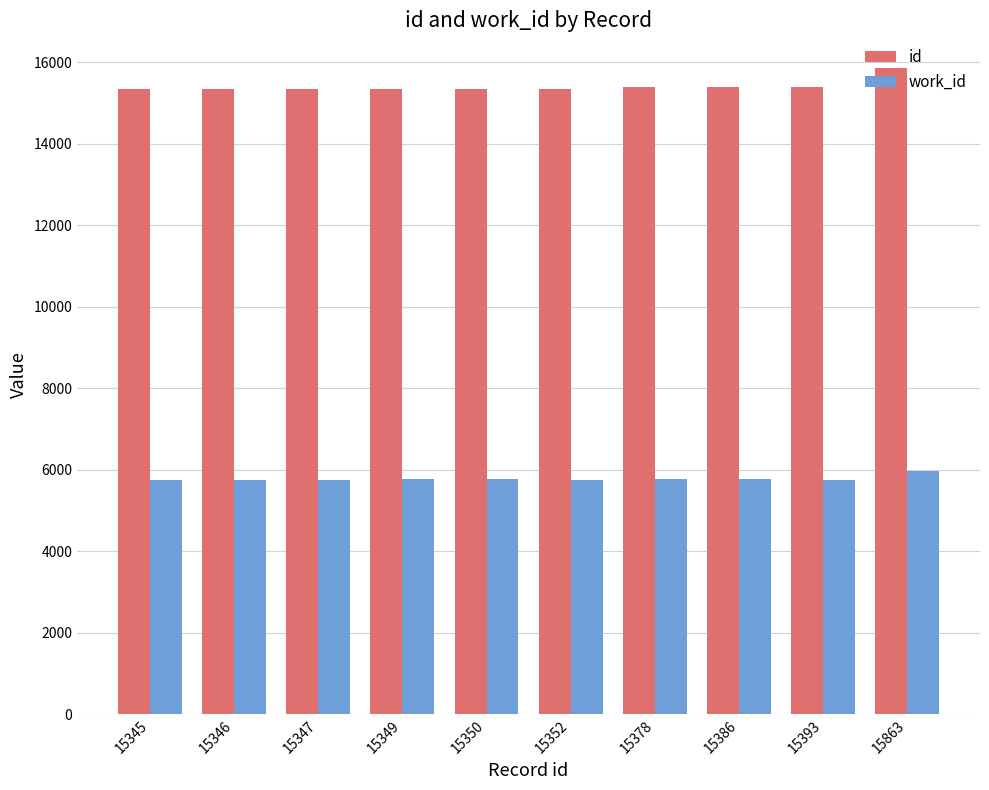

Rank the series by their average value, from highest to lowest.

id, work_id